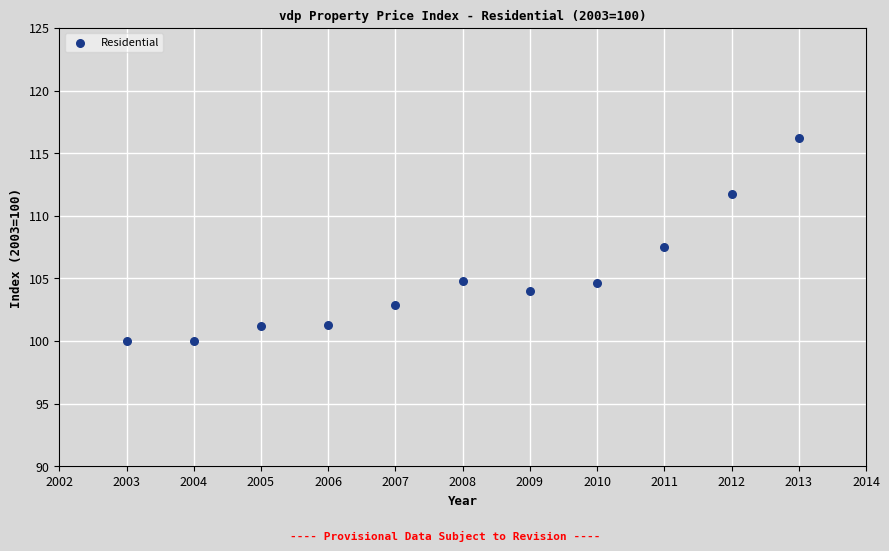

What Y value in the scatter plot is closest to 108?

107.5